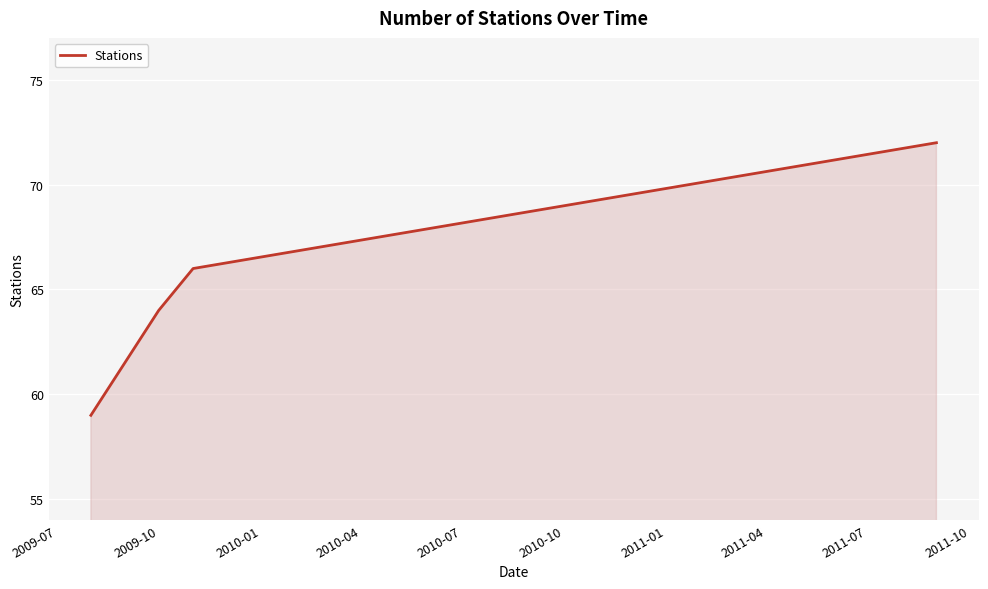

True or false: there are more than 0 points higher than both neighbors.

False